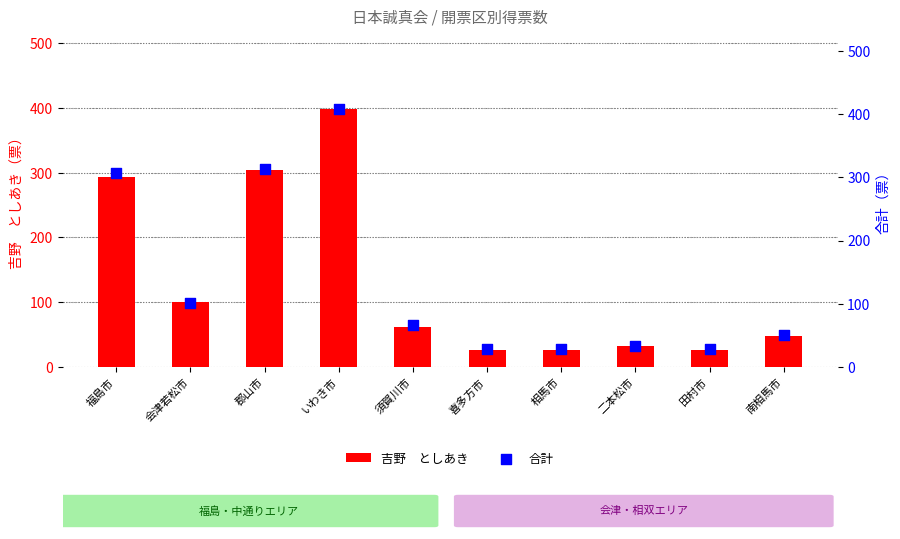

At how many categories does at least one series exceed 312?

2